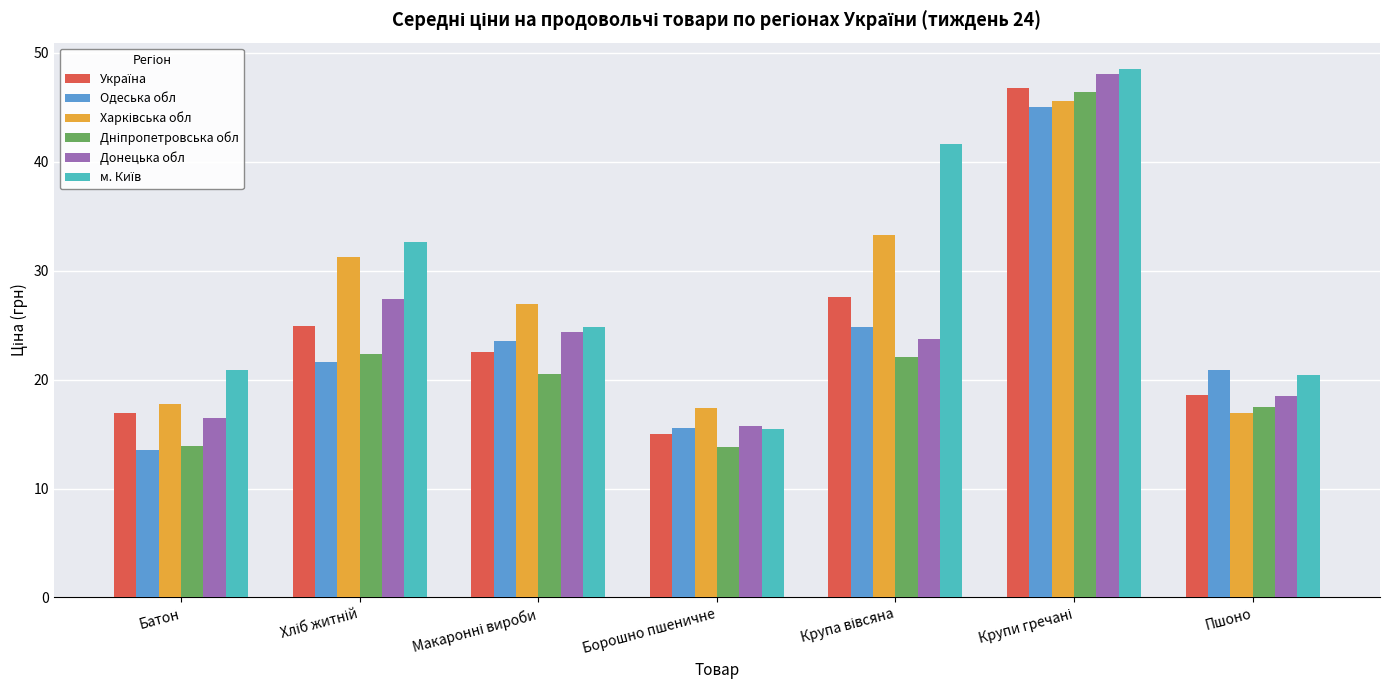

Count the number of categories in the chart.

7